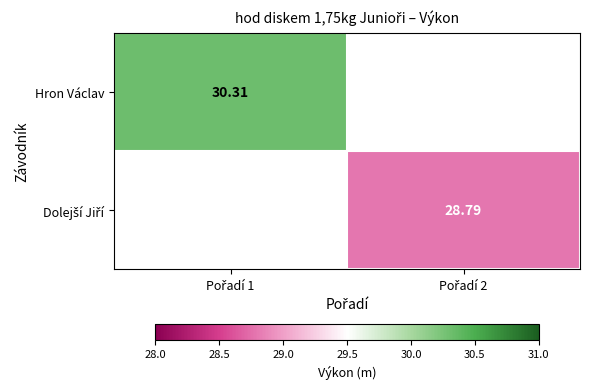

What is the greatest value displayed?

30.3